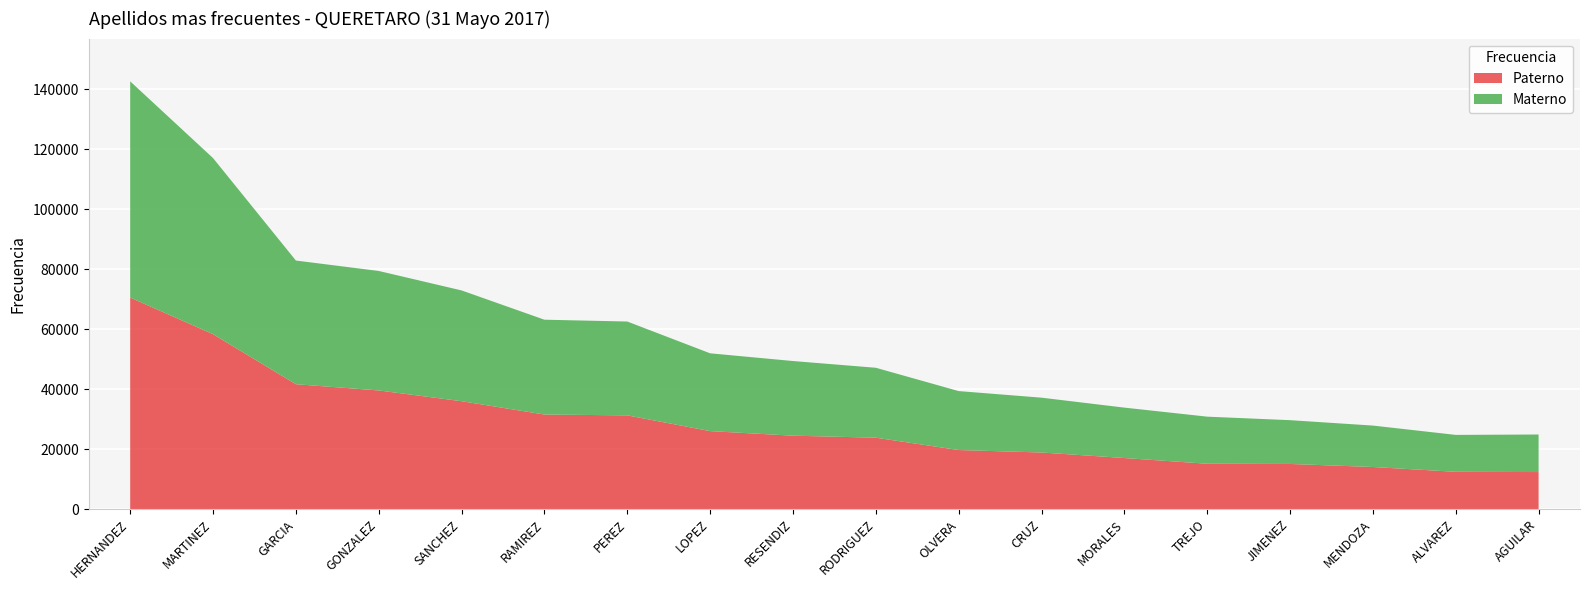

Reading left to right, transcribe all the data shown in this chart.

Paterno: HERNANDEZ=70520	MARTINEZ=58302	GARCIA=41632	GONZALEZ=39553	SANCHEZ=35972	RAMIREZ=31527	PEREZ=31248	LOPEZ=26001	RESENDIZ=24478	RODRIGUEZ=23807	OLVERA=19691	CRUZ=18875	MORALES=17031	TREJO=15123	JIMENEZ=15052	MENDOZA=14041	ALVAREZ=12434	AGUILAR=12351
Materno: HERNANDEZ=72063	MARTINEZ=58705	GARCIA=41225	GONZALEZ=39828	SANCHEZ=36924	RAMIREZ=31607	PEREZ=31280	LOPEZ=25932	RESENDIZ=24883	RODRIGUEZ=23309	OLVERA=19651	CRUZ=18272	MORALES=16803	TREJO=15696	JIMENEZ=14594	MENDOZA=13806	ALVAREZ=12306	AGUILAR=12521